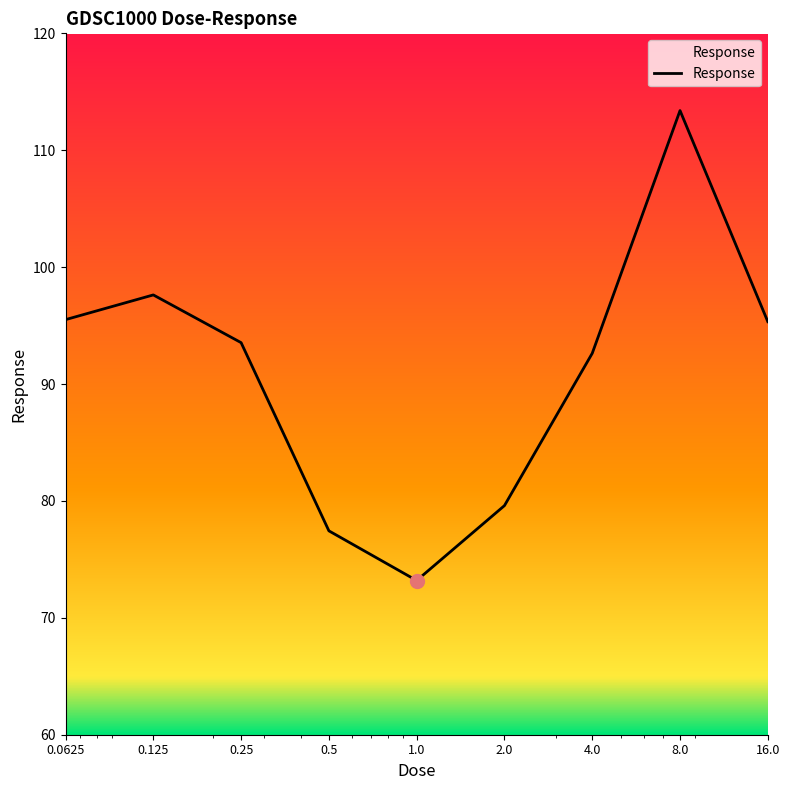

What is the minimum value shown in the chart?

73.2